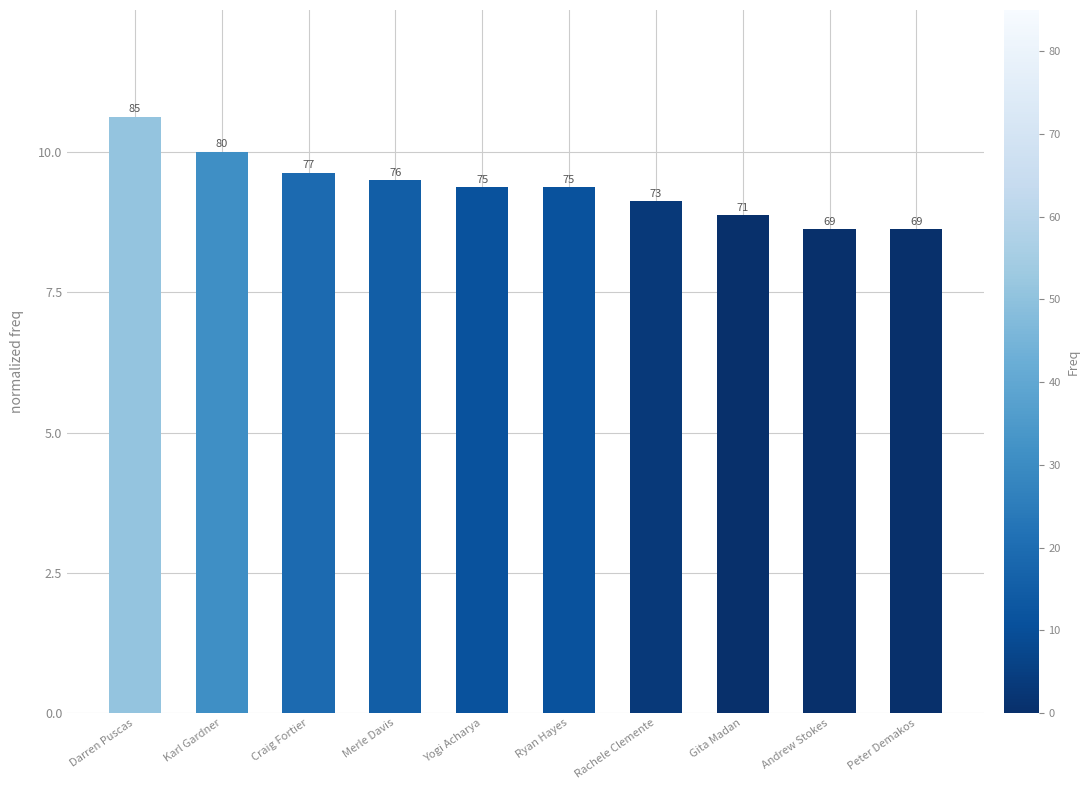

Does the chart contain any negative values?

No